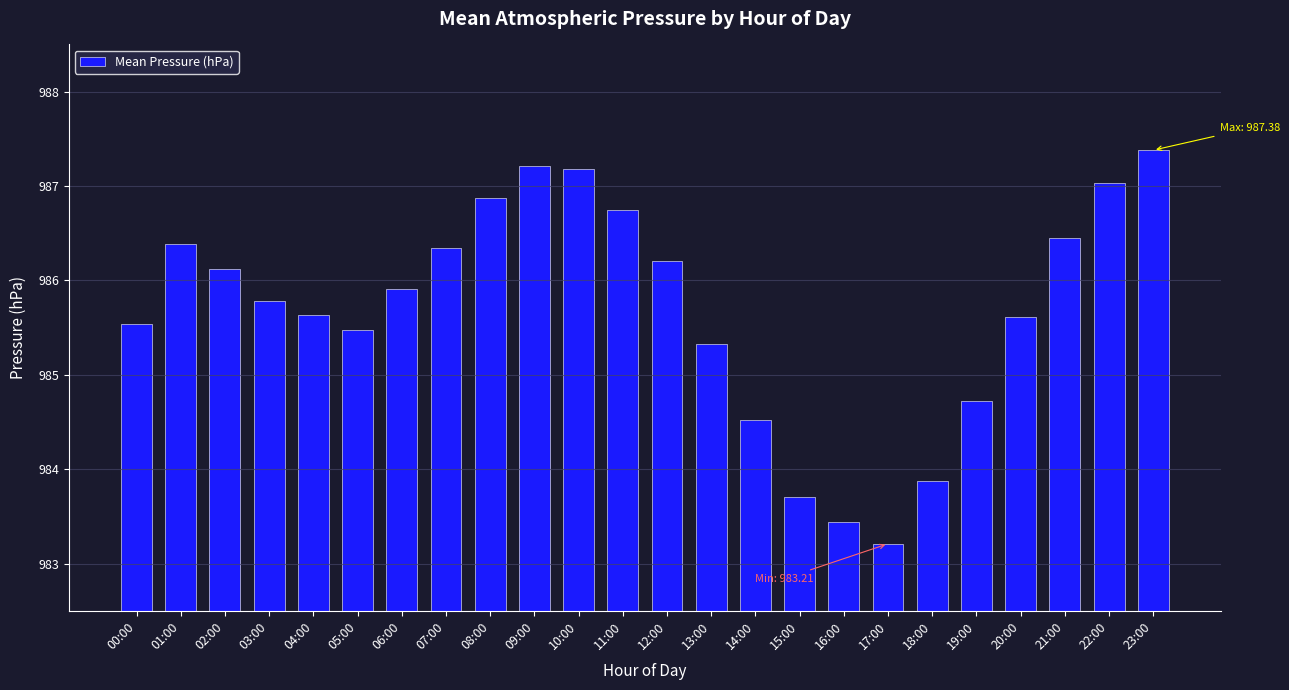

What is the change in value from 01:00 to 12:00?

-0.2